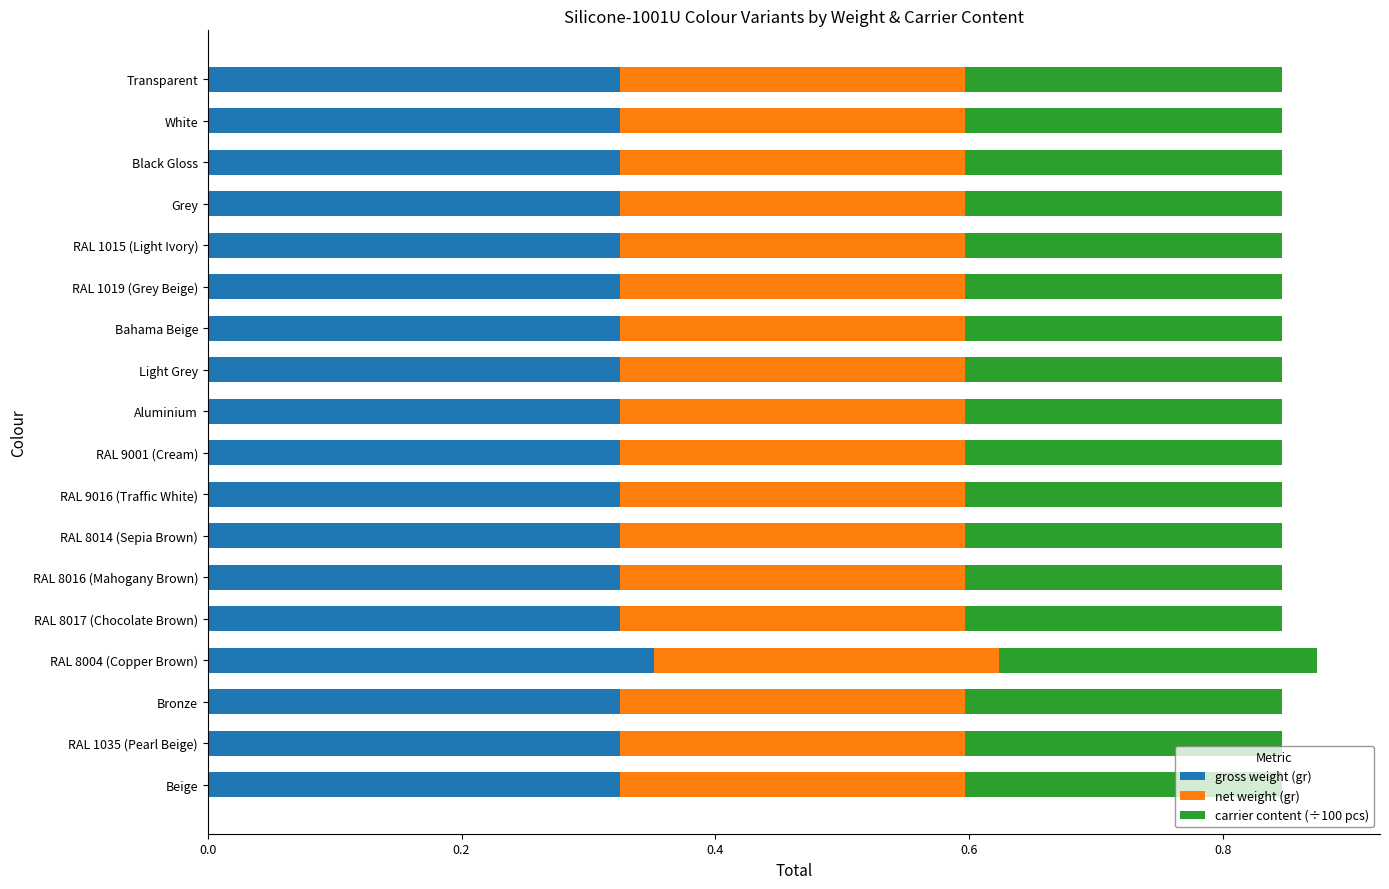

Which category has the highest value in the gross weight (gr) series?

RAL 8004 (Copper Brown)